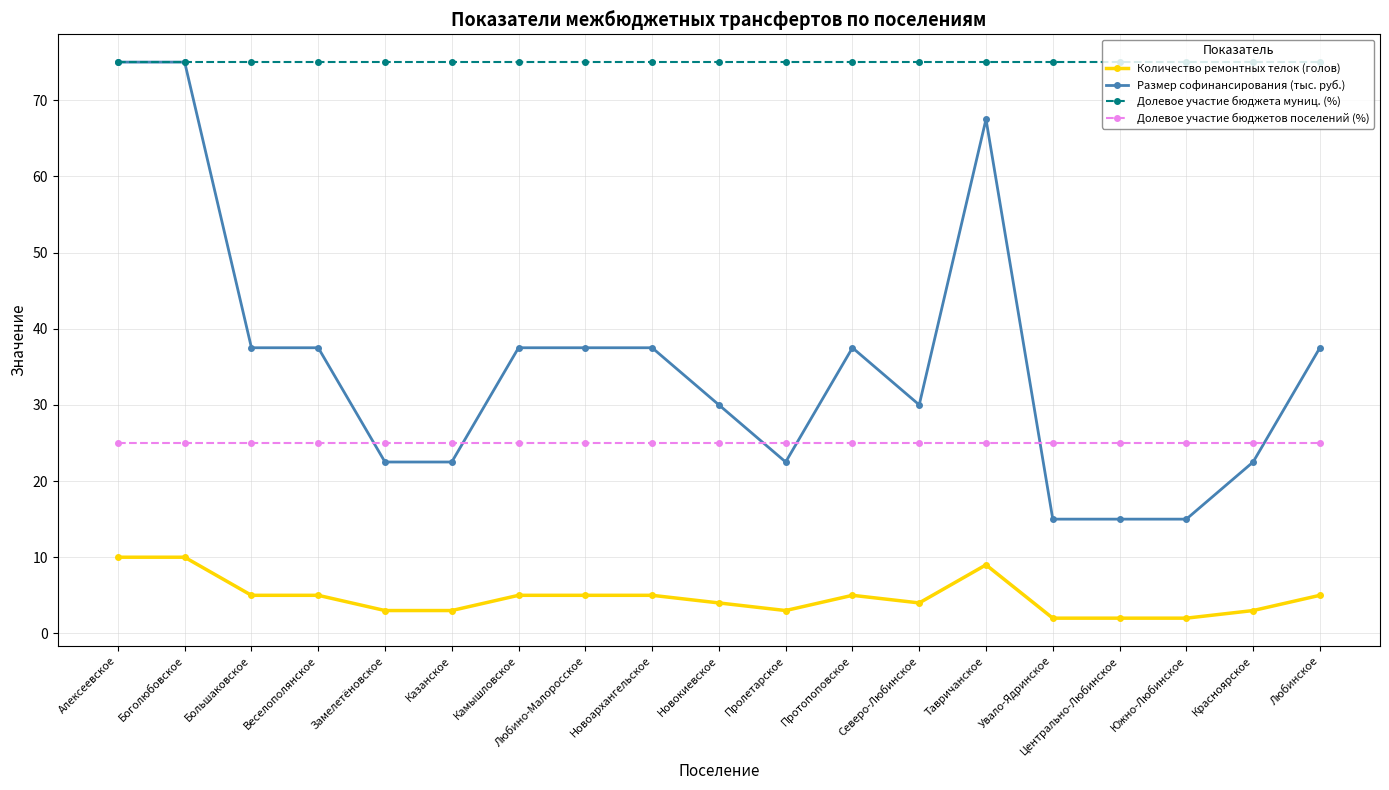

True or false: Размер софинансирования (тыс. руб.) and Количество ремонтных телок (голов) cross at least once.

False